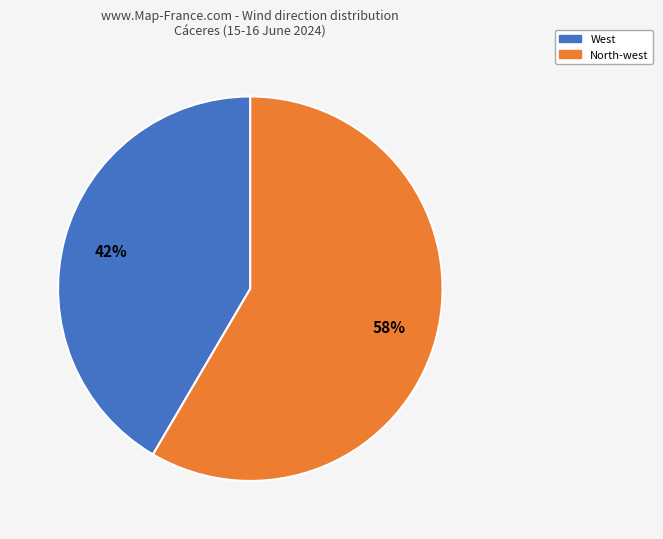

Does any single category account for the majority?

Yes